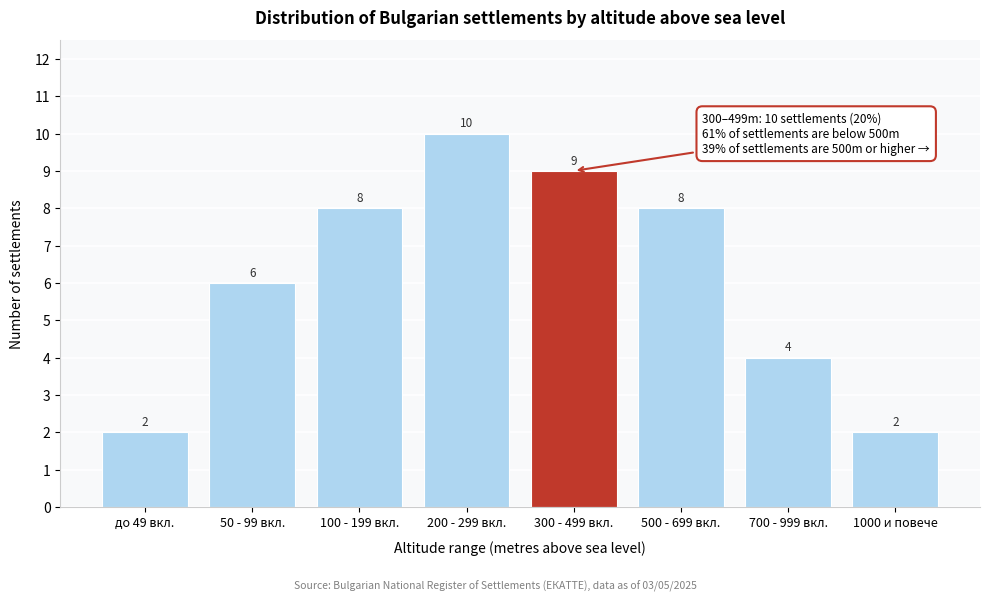

Reading right to left, what are all the values shown in this chart?

1000 и повече=2	700 - 999 вкл.=4	500 - 699 вкл.=8	300 - 499 вкл.=9	200 - 299 вкл.=10	100 - 199 вкл.=8	50 - 99 вкл.=6	до 49 вкл.=2